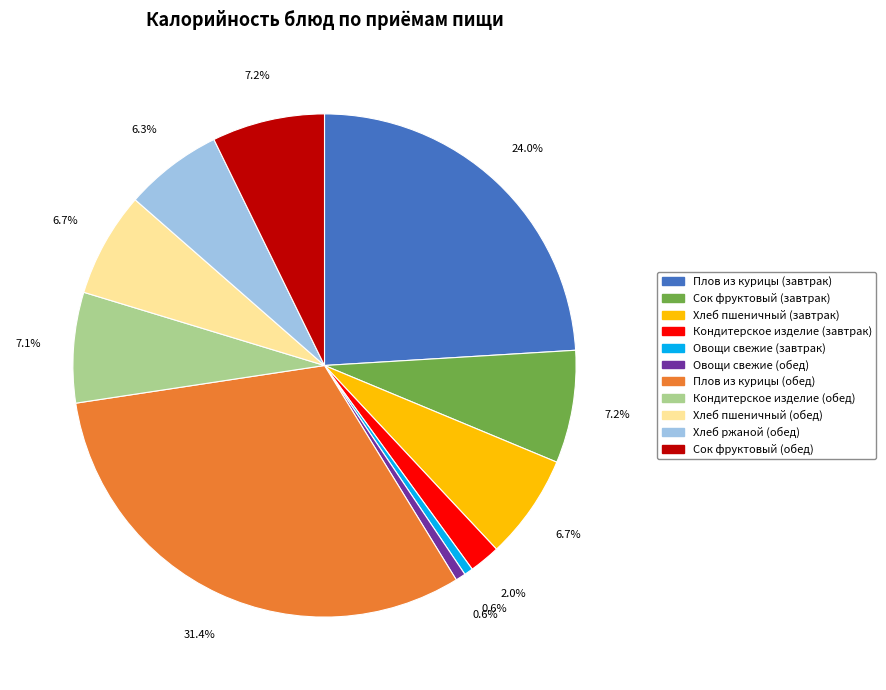

How many segments does this pie chart have?

11